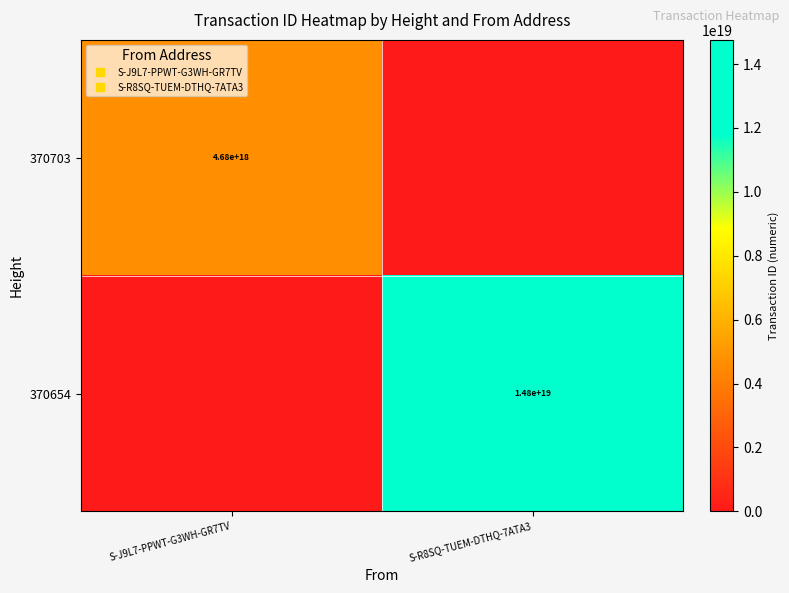

Which series changed the most between S-J9L7-PPWT-G3WH-GR7TV and S-R8SQ-TUEM-DTHQ-7ATA3?

370654